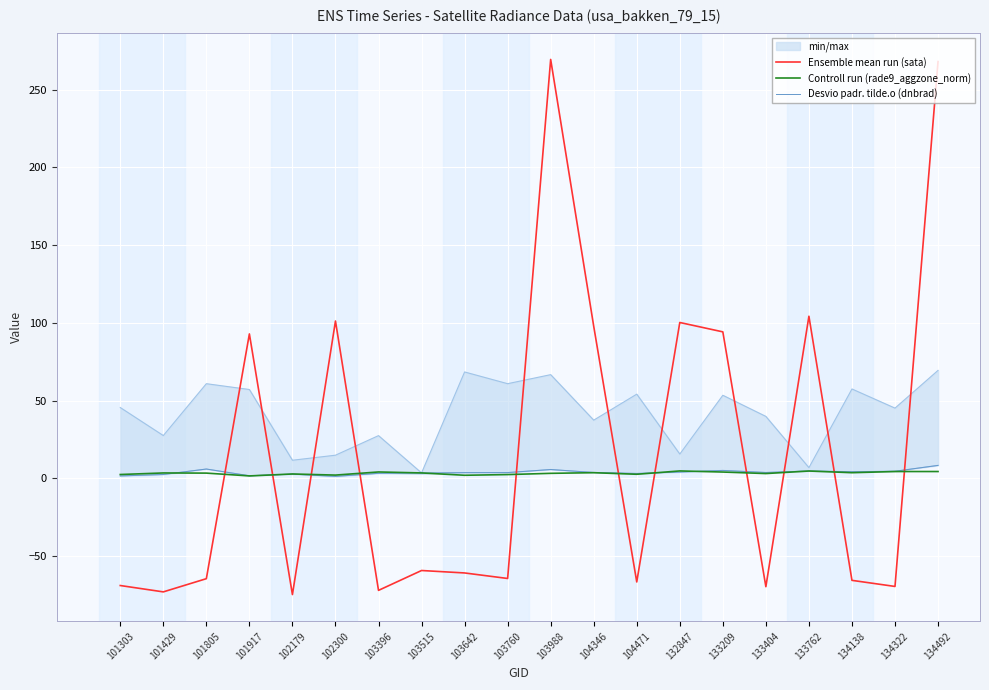

What is the maximum value shown in the chart?

269.5